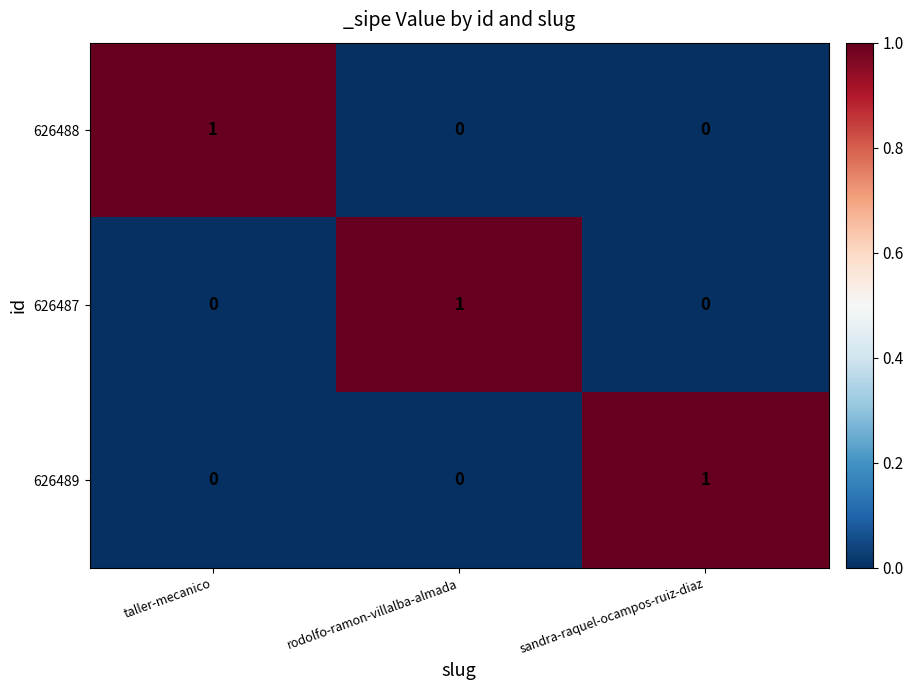

True or false: 626489 has a value of 1 at sandra-raquel-ocampos-ruiz-diaz.

True